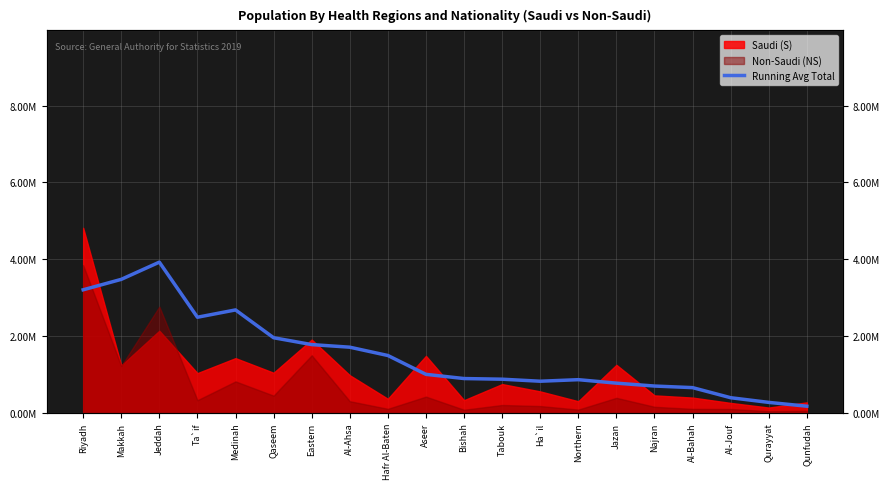

Reading left to right, list all the values displayed in this chart.

Riyadh=3202228.0	Makkah=3474229.0	Jeddah=3922213.6	Ta`if=2487693.6	Medinah=2678146.4	Qaseem=1953938.2	Eastern=1775361.2	Al-Ahsa=1707784.2	Hafr Al-Baten=1491385.4	Aseer=1000860.6	Bishah=891241.6	Tabouk=874427.8	Ha`il=821492.4	Northern=861927.6	Jazan=771418.8	Najran=696207.2	Al-Bahah=654969.6	Al-Jouf=392143.6	Qurayyat=270450.2	Qunfudah=171036.6